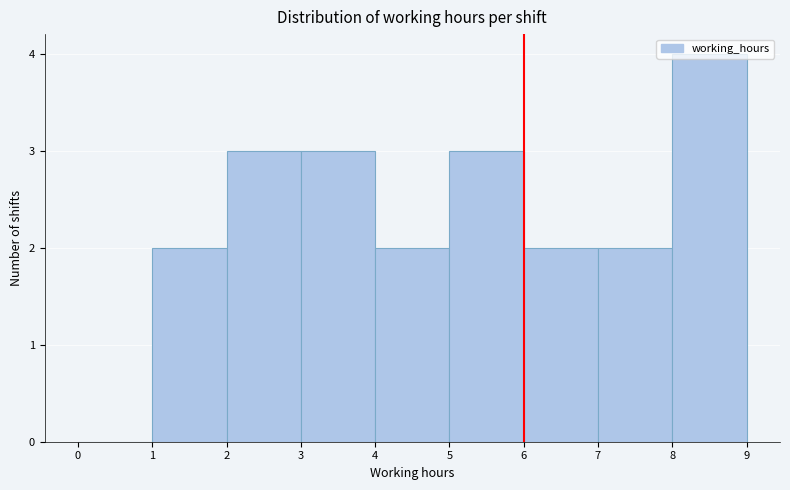

How tall is the bar that spans 2 to 3 on the x-axis? The values are not printed on the chart, so give them approximately, as read against the axis.

3